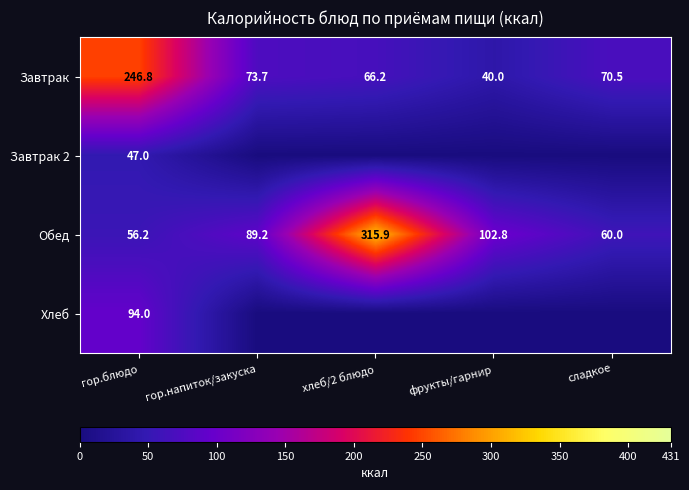

At which category is the sum across all series the highest?

гор.блюдо